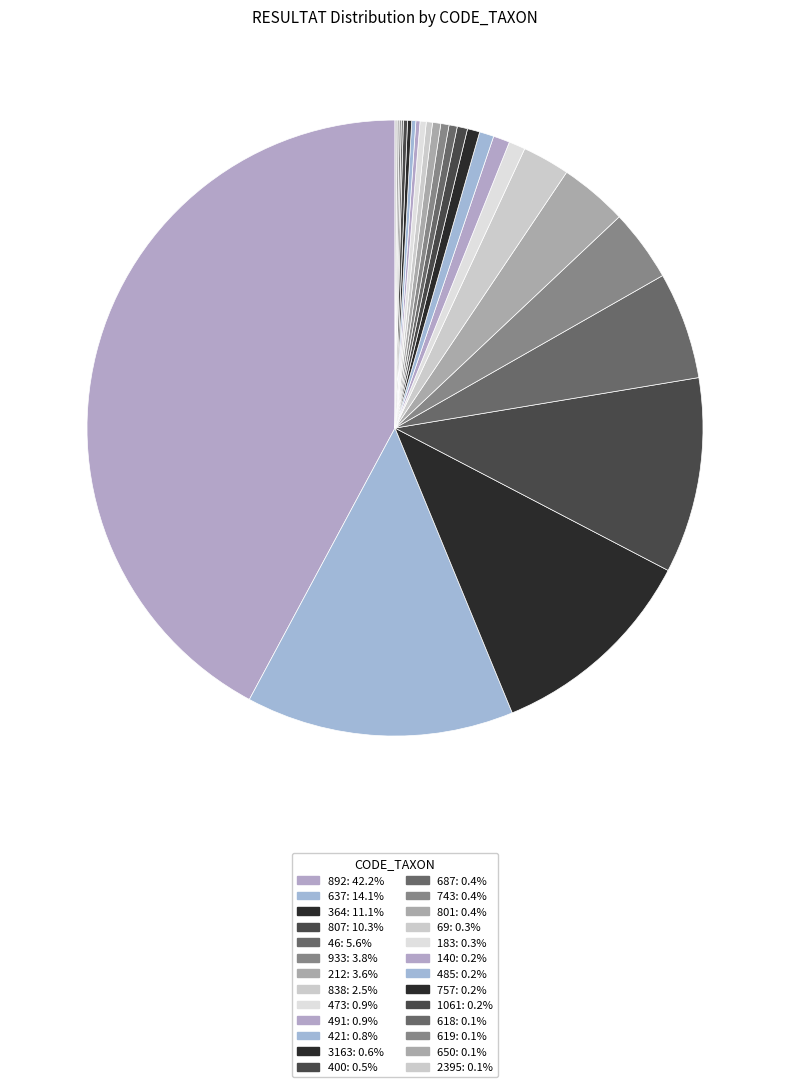

Is the sum of 618 and 364 greater than half?

No